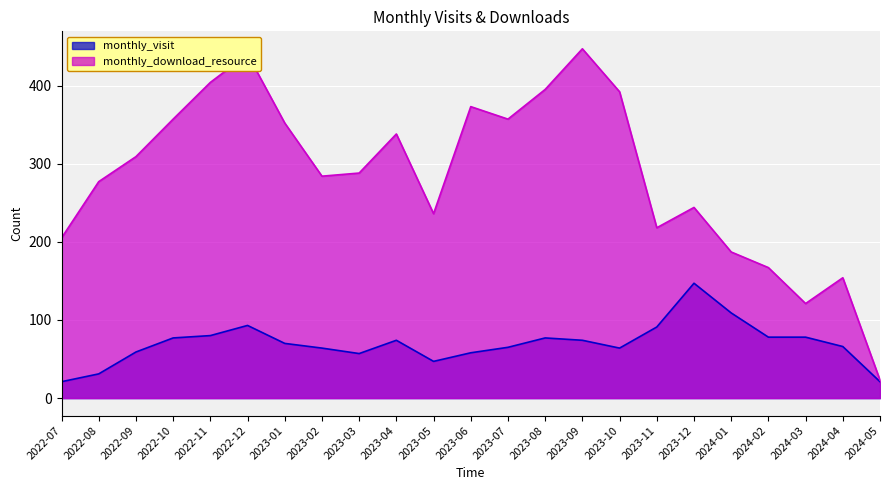

Between 2023-07 and 2023-10, which is larger?

2023-07